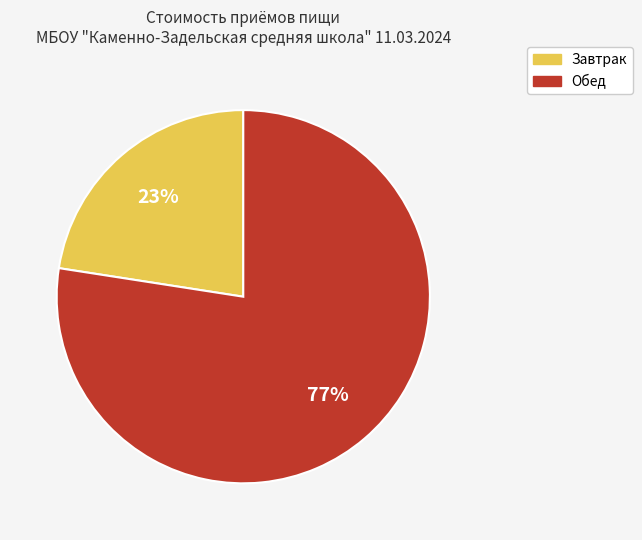

How many slices are in this pie chart?

2